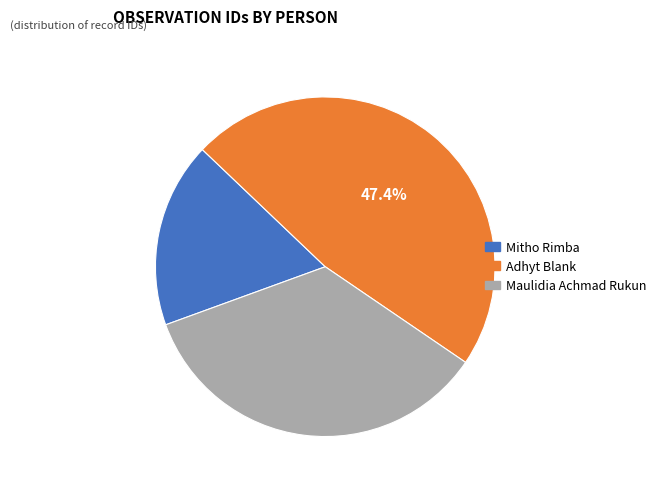

Count the number of slices in the pie.

3